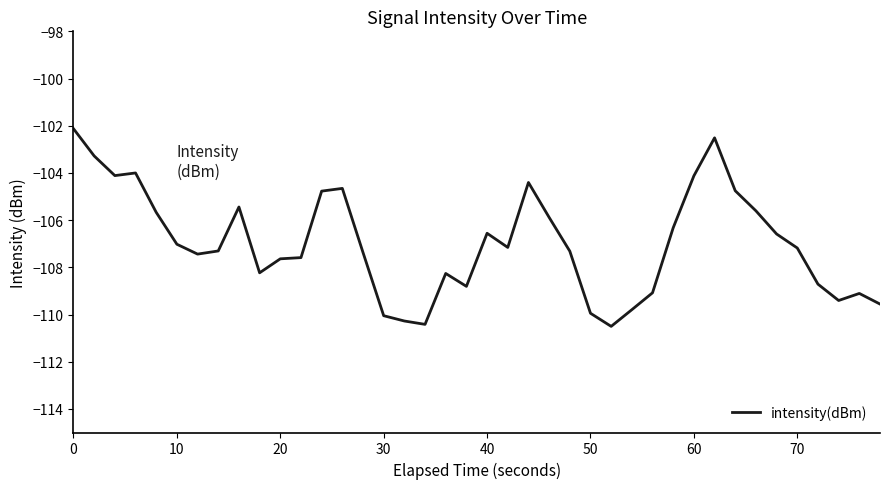

What is the maximum value shown in the chart?

-102.1